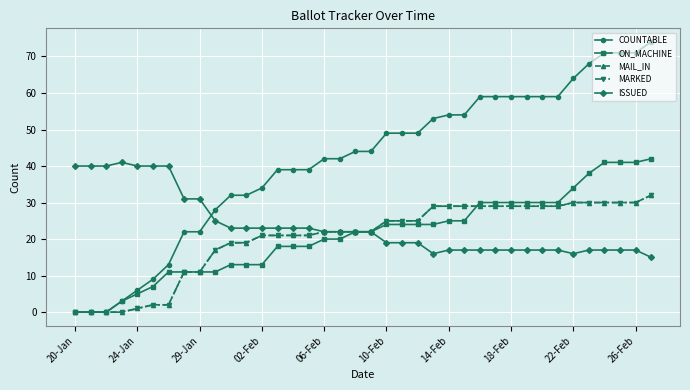

Is this an area chart (filled region under the line)?

No